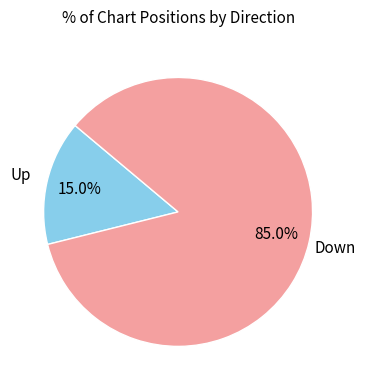

Between Down and Up, which is larger?

Down